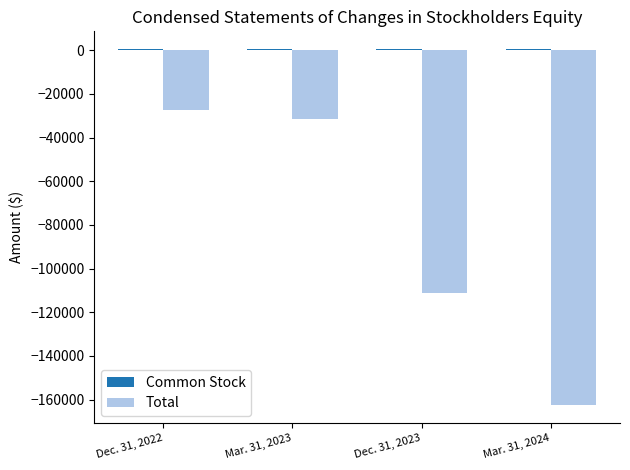

What is the maximum value for Total?

-27304